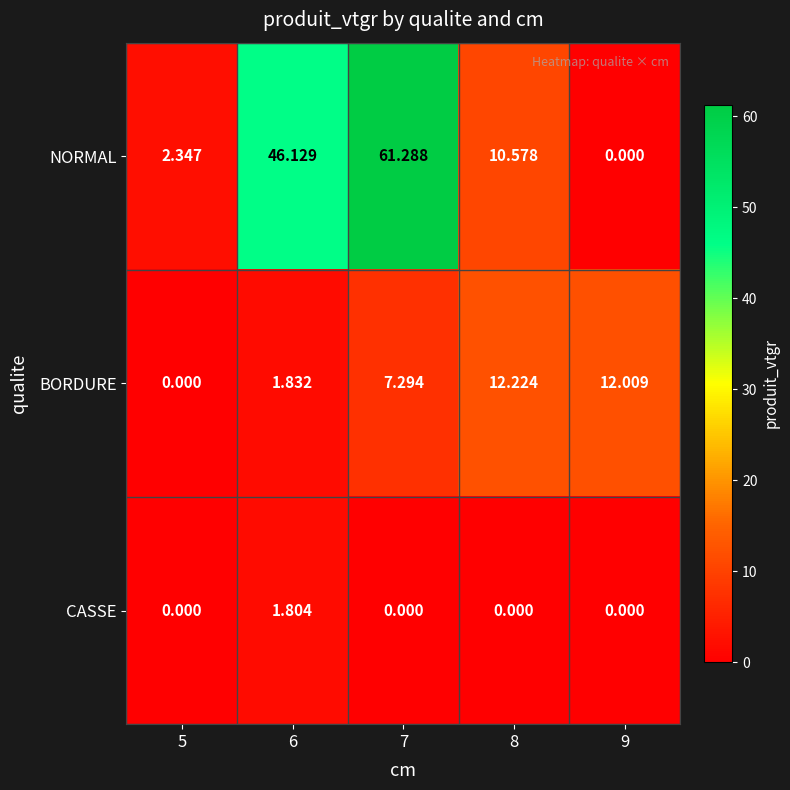

Which series changed the most between 8 and 9?

NORMAL